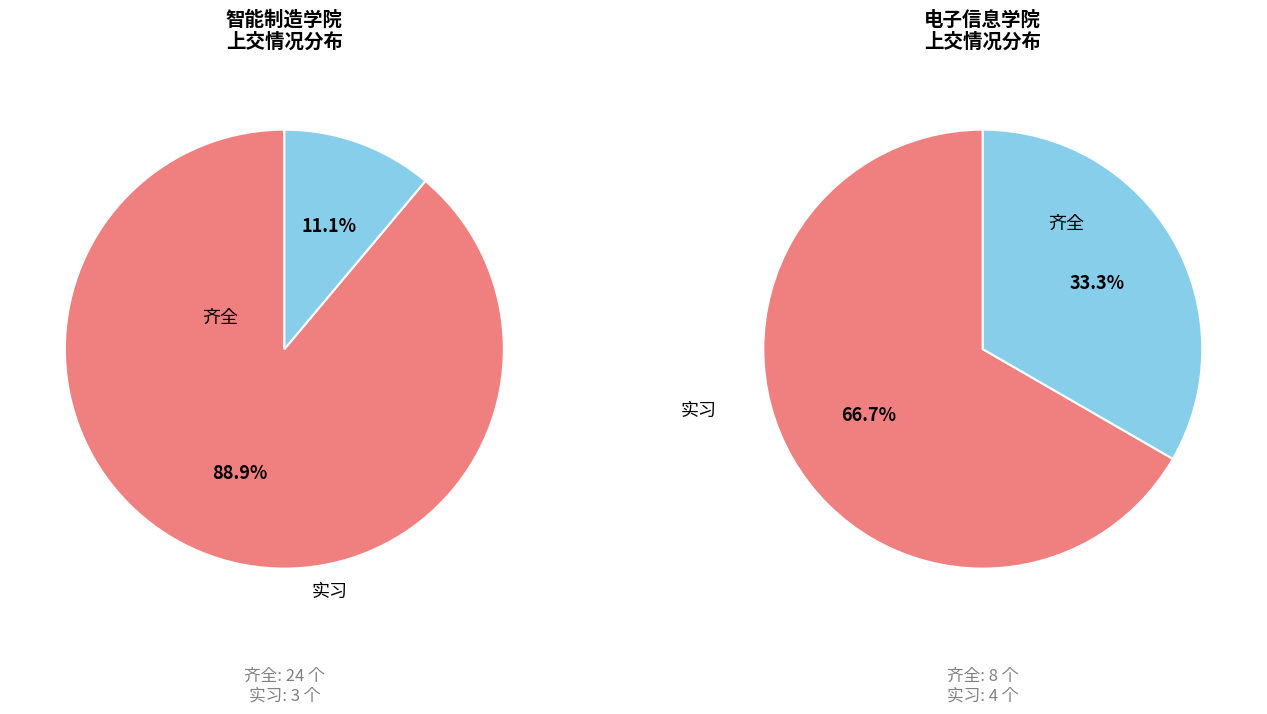

Which category has the smallest portion of the pie?

实习